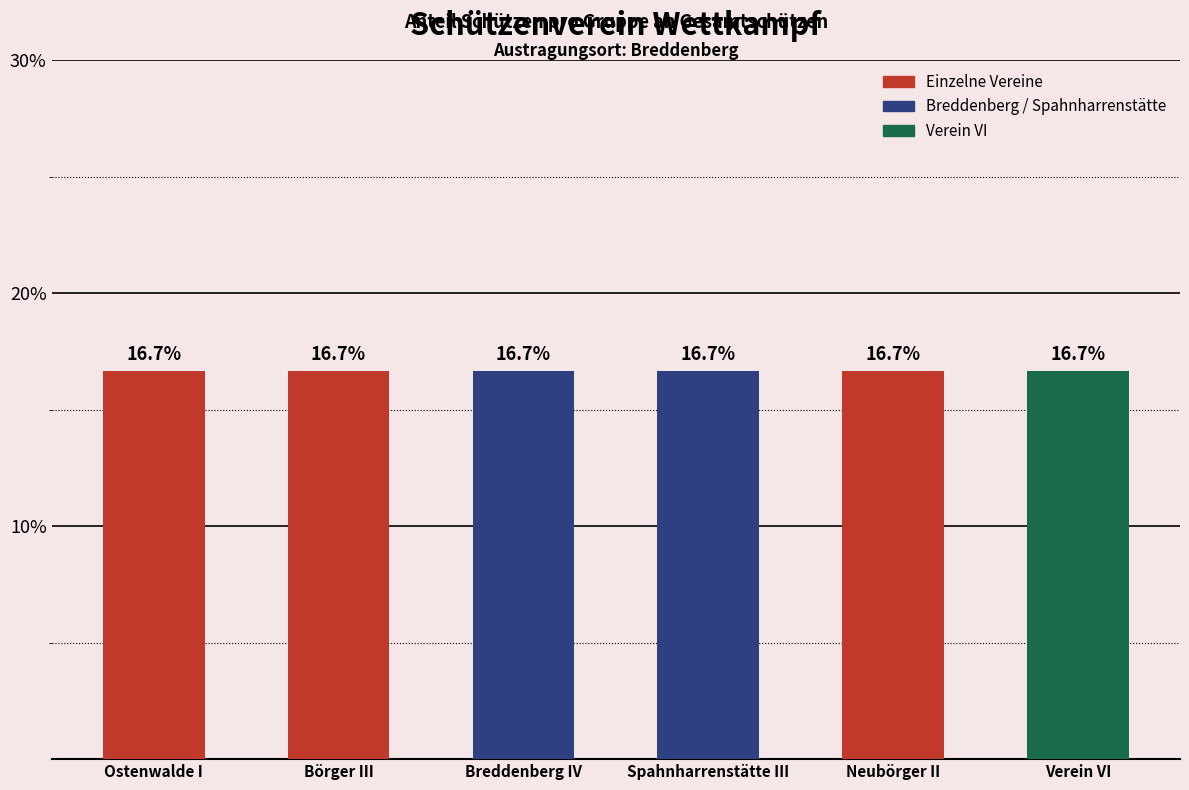

At which category is the sum across all series the highest?

Ostenwalde I